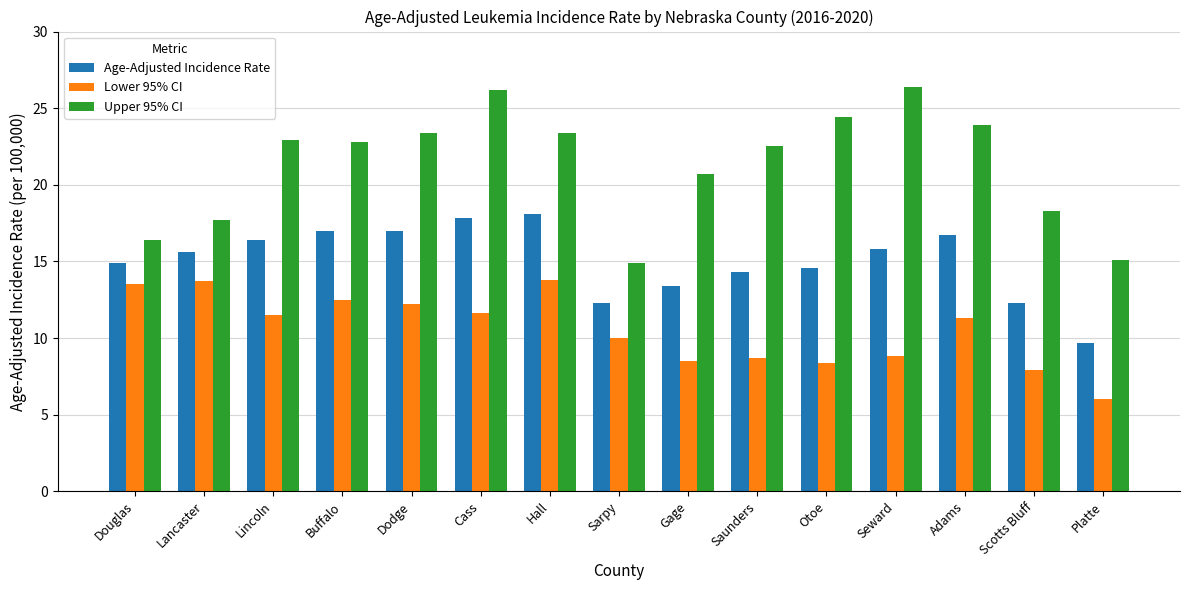

Which series changed the most between Cass and Sarpy?

Upper 95% CI